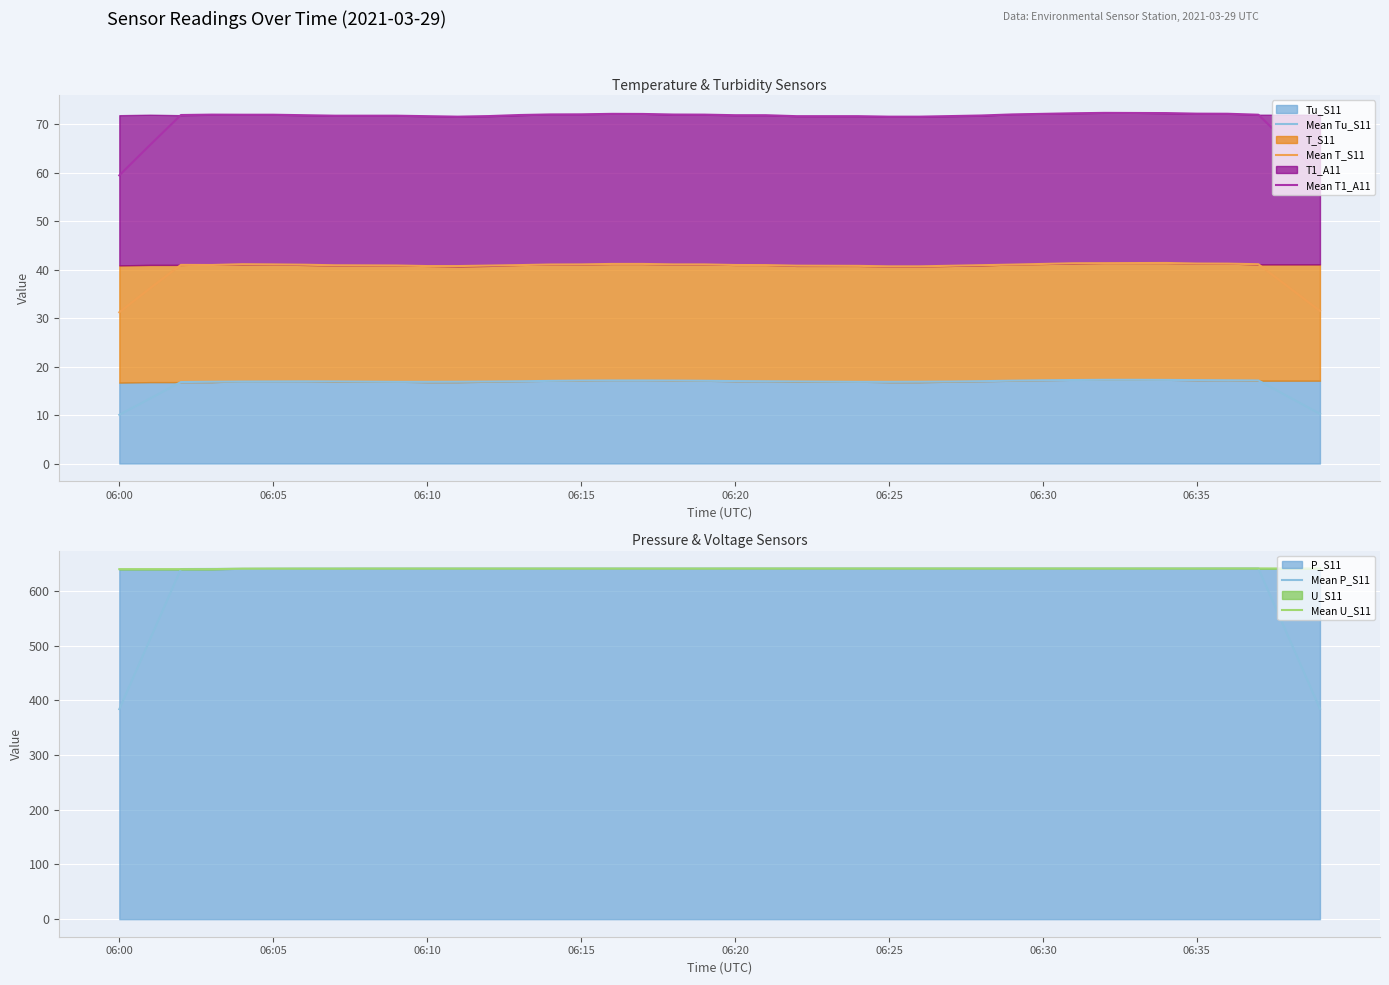

True or false: Mean T_S11 and Mean Tu_S11 intersect in this chart.

False